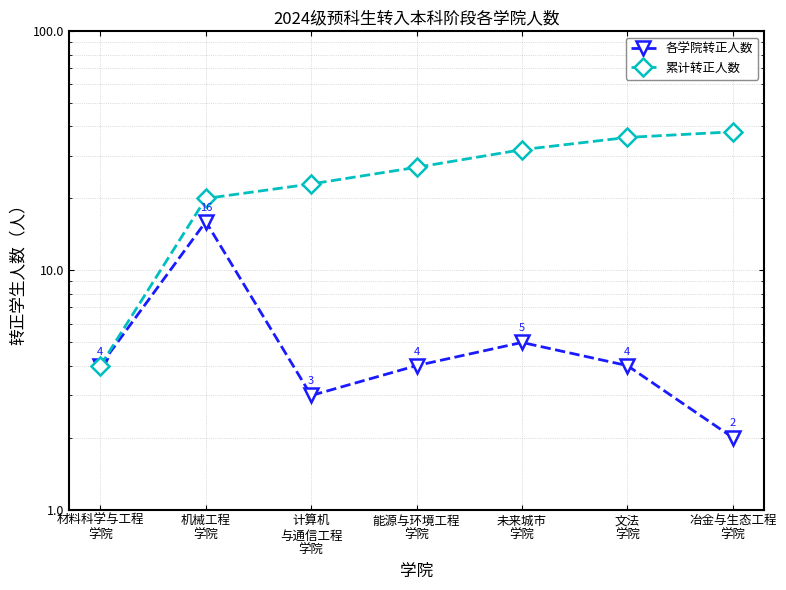

True or false: 各学院转正人数 and 累计转正人数 intersect in this chart.

False